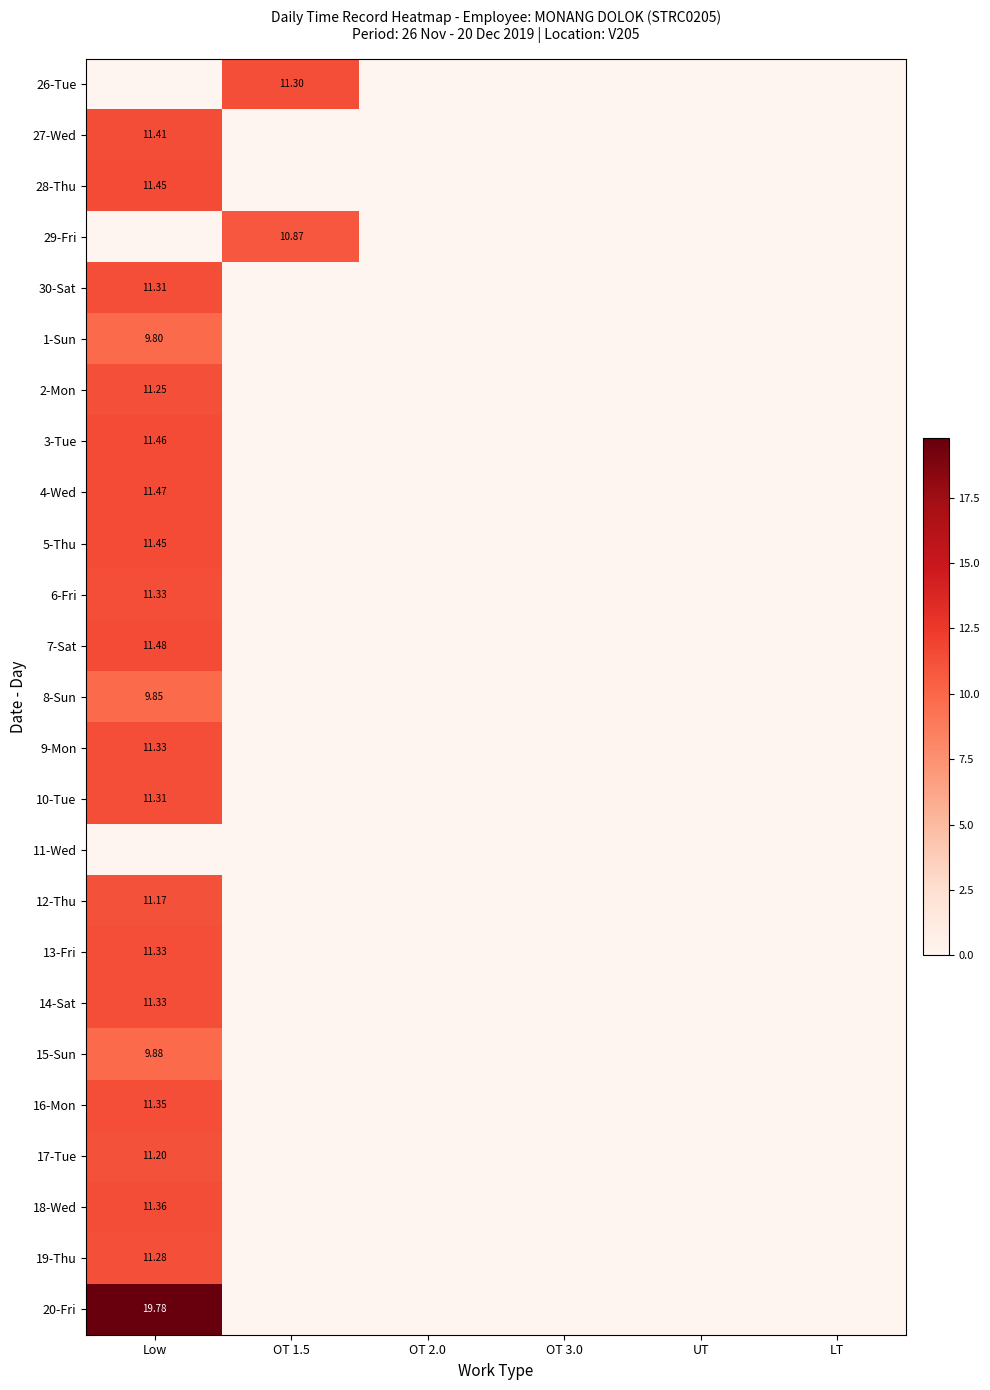

Rank the categories by 15-Sun value from highest to lowest.

Low, OT 1.5, OT 2.0, OT 3.0, UT, LT